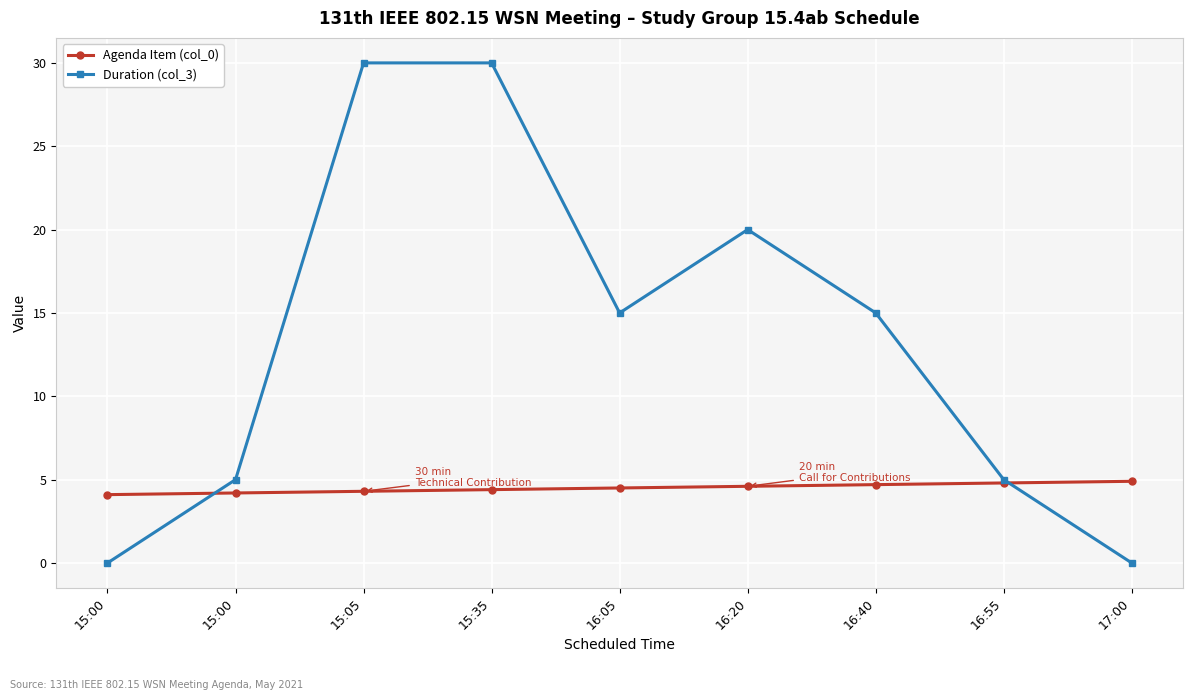

How many data points in Duration (col_3) are less than 15?

4